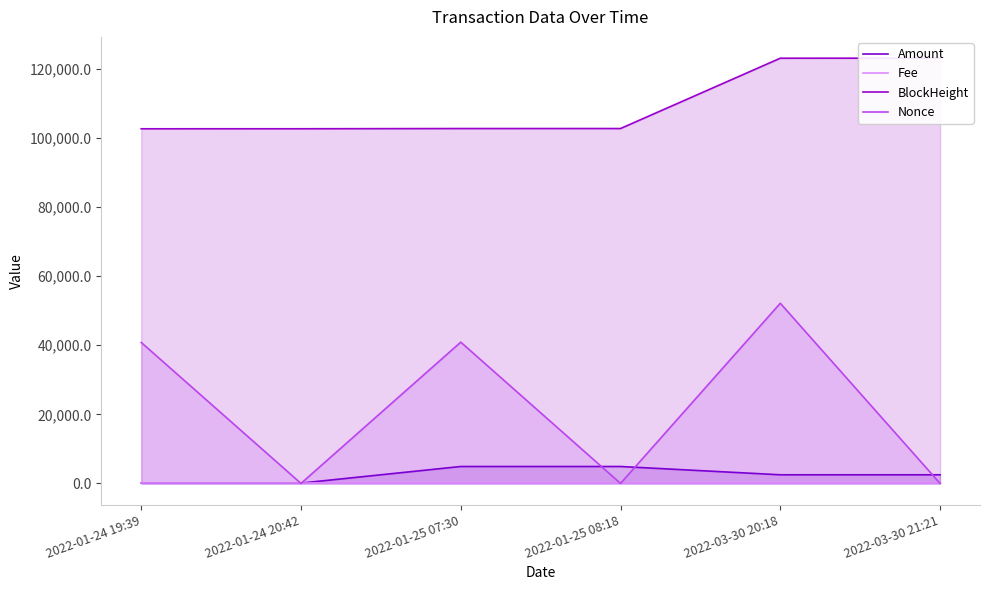

What is the label of the 5th point from the right?

2022-01-24 20:42